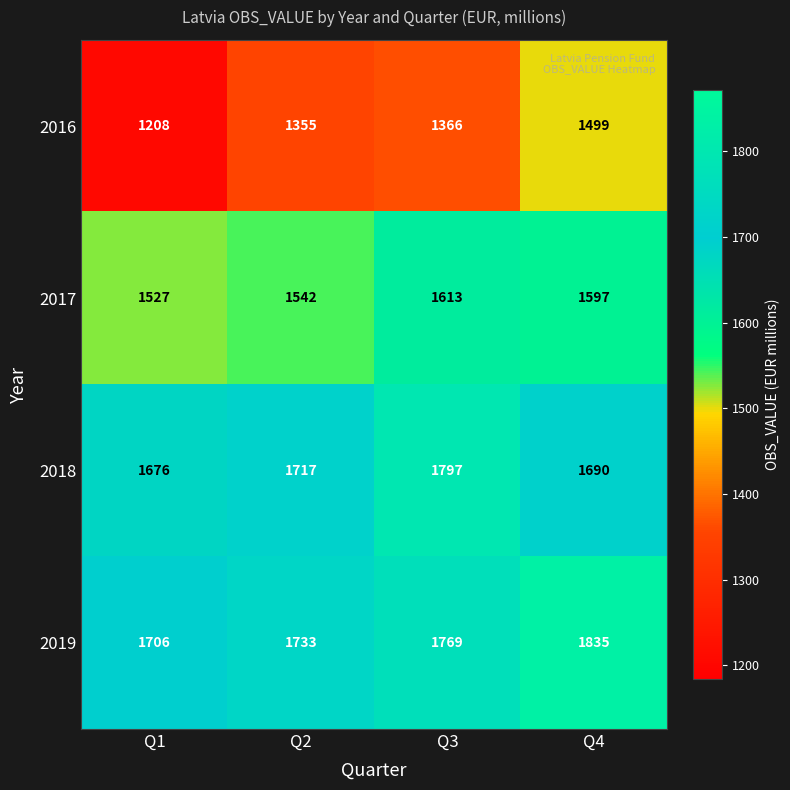

True or false: 2016 has a value of 2364 at Q2.

False